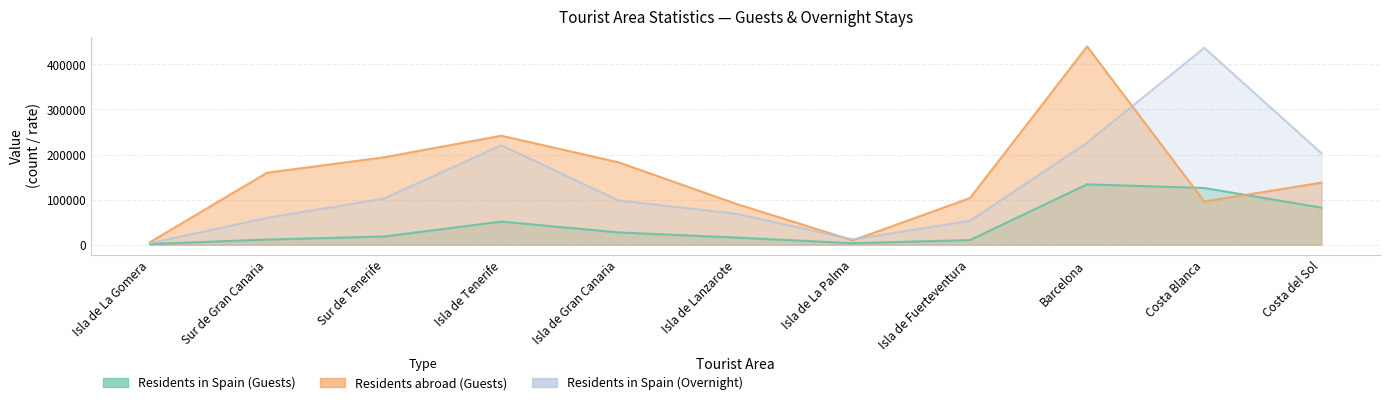

Does the chart display data point markers on the line(s)?

No